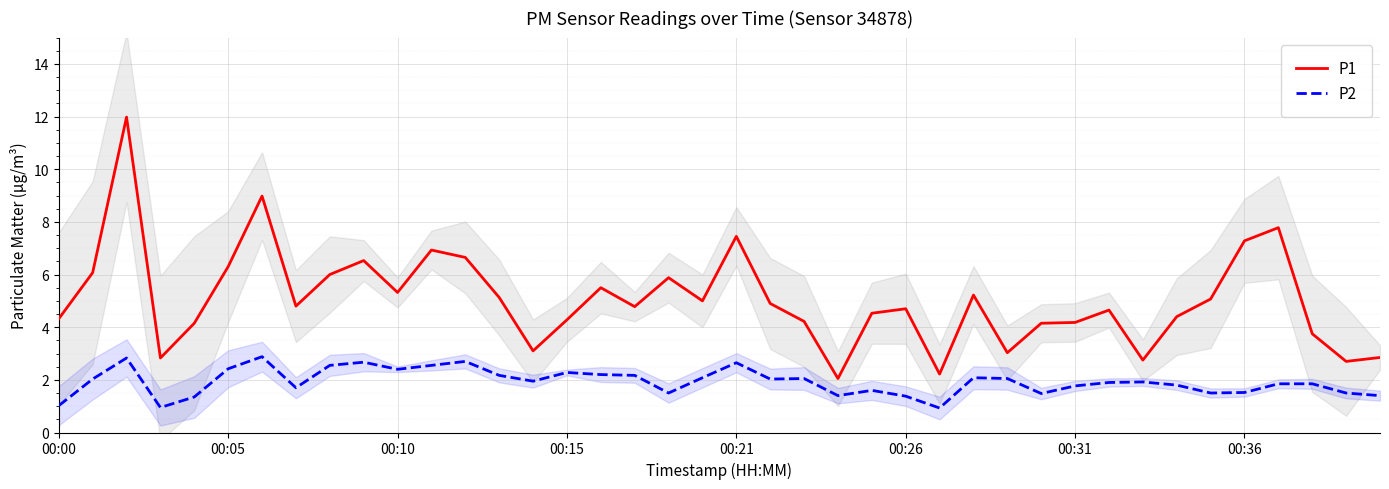

True or false: P1 has a value of 2.0 at 28.

False